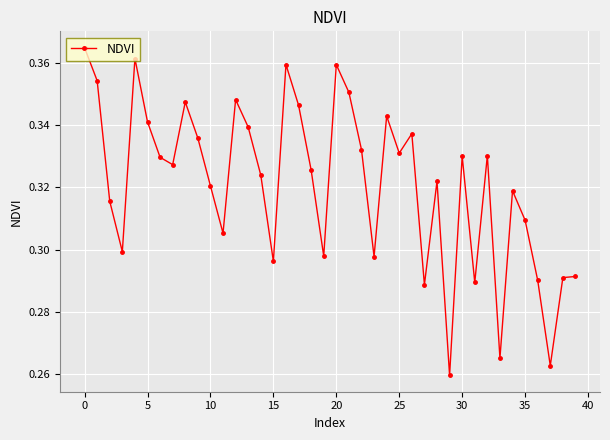

How many points are lower than both their immediate neighbors (excluding endpoints)?

12